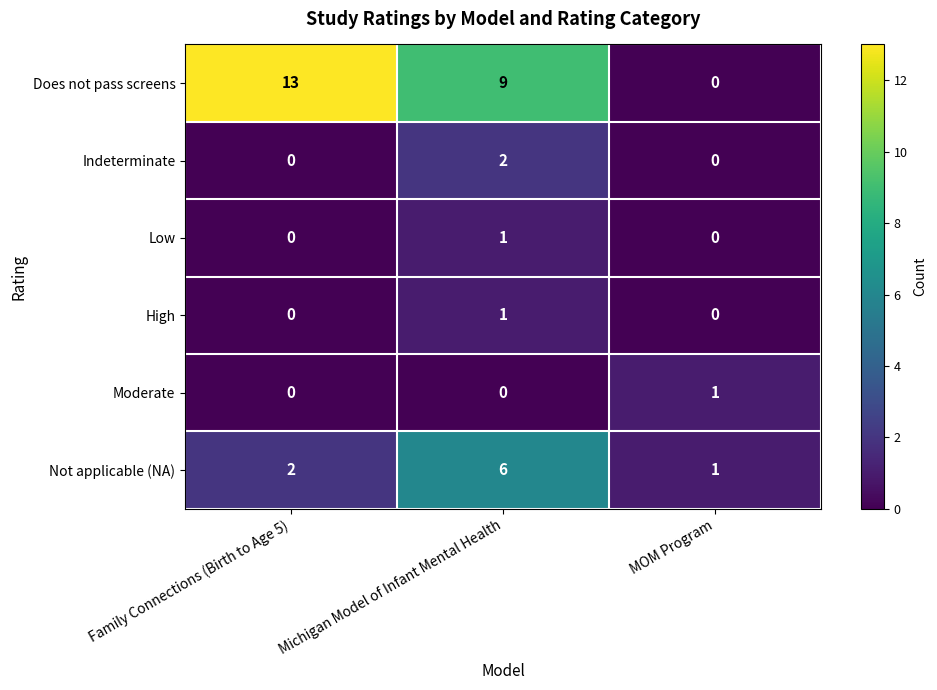

Which series has the largest total across all categories?

Does not pass screens